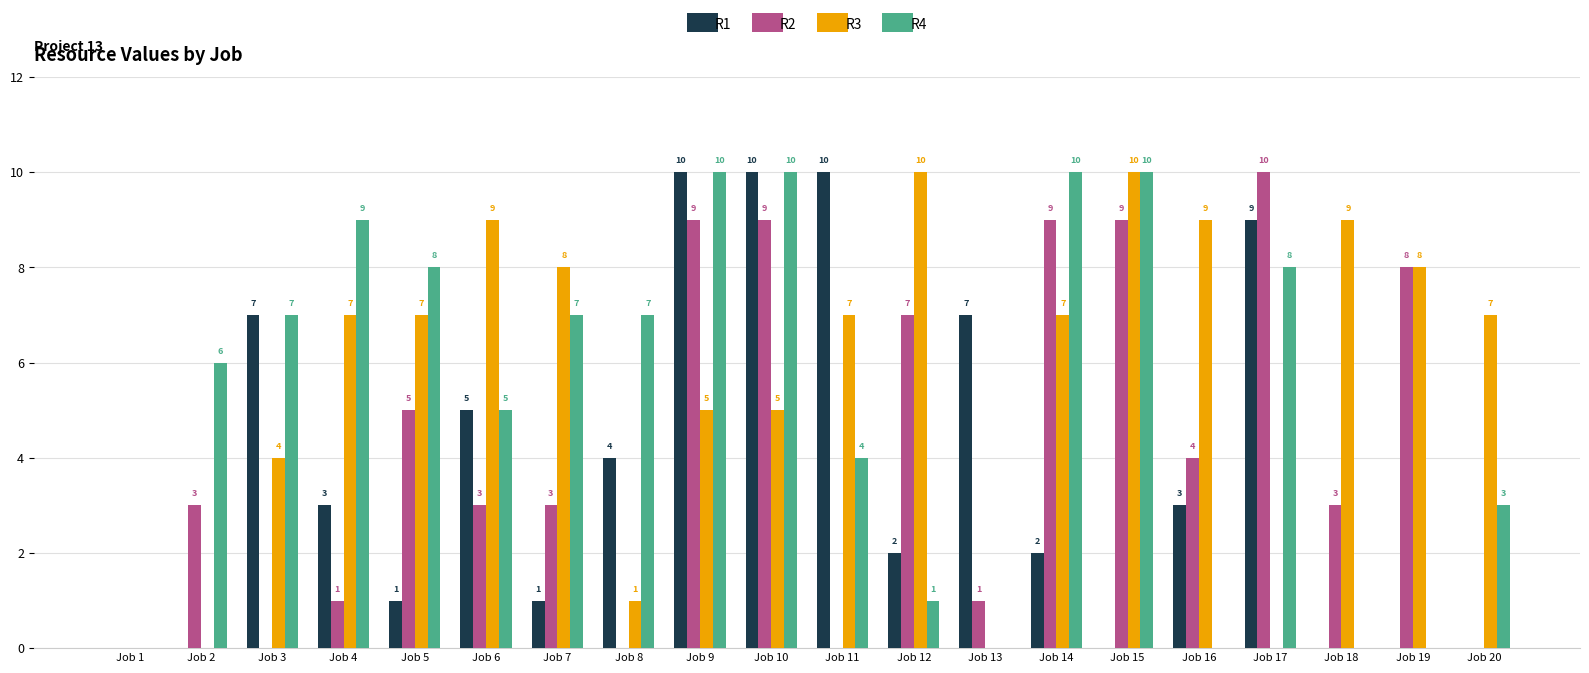

Is it true that R2 equals 9 at Job 10?

True